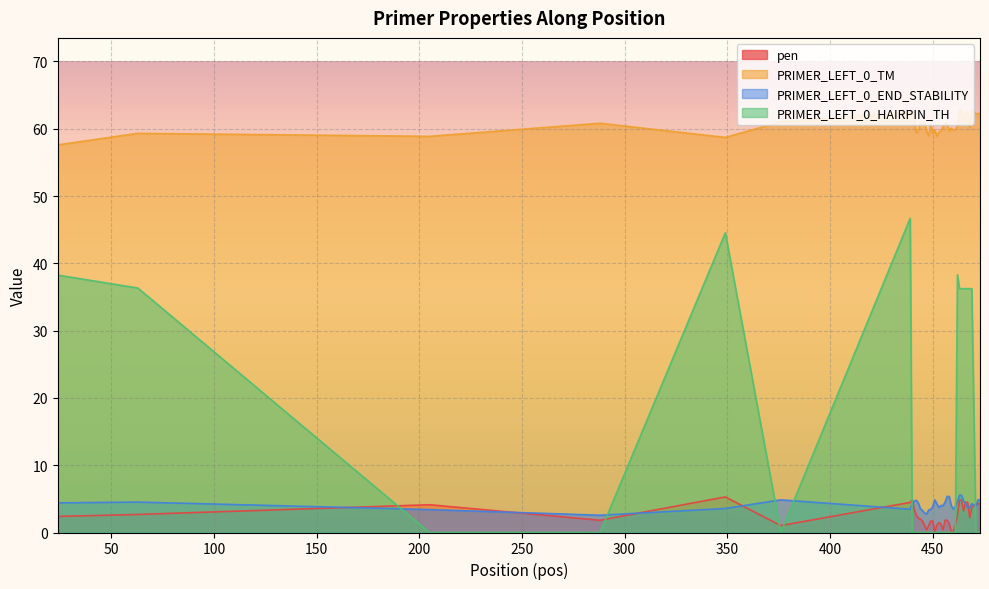

What is the difference between the maximum and minimum values in the PRIMER_LEFT_0_TM series?

5.2